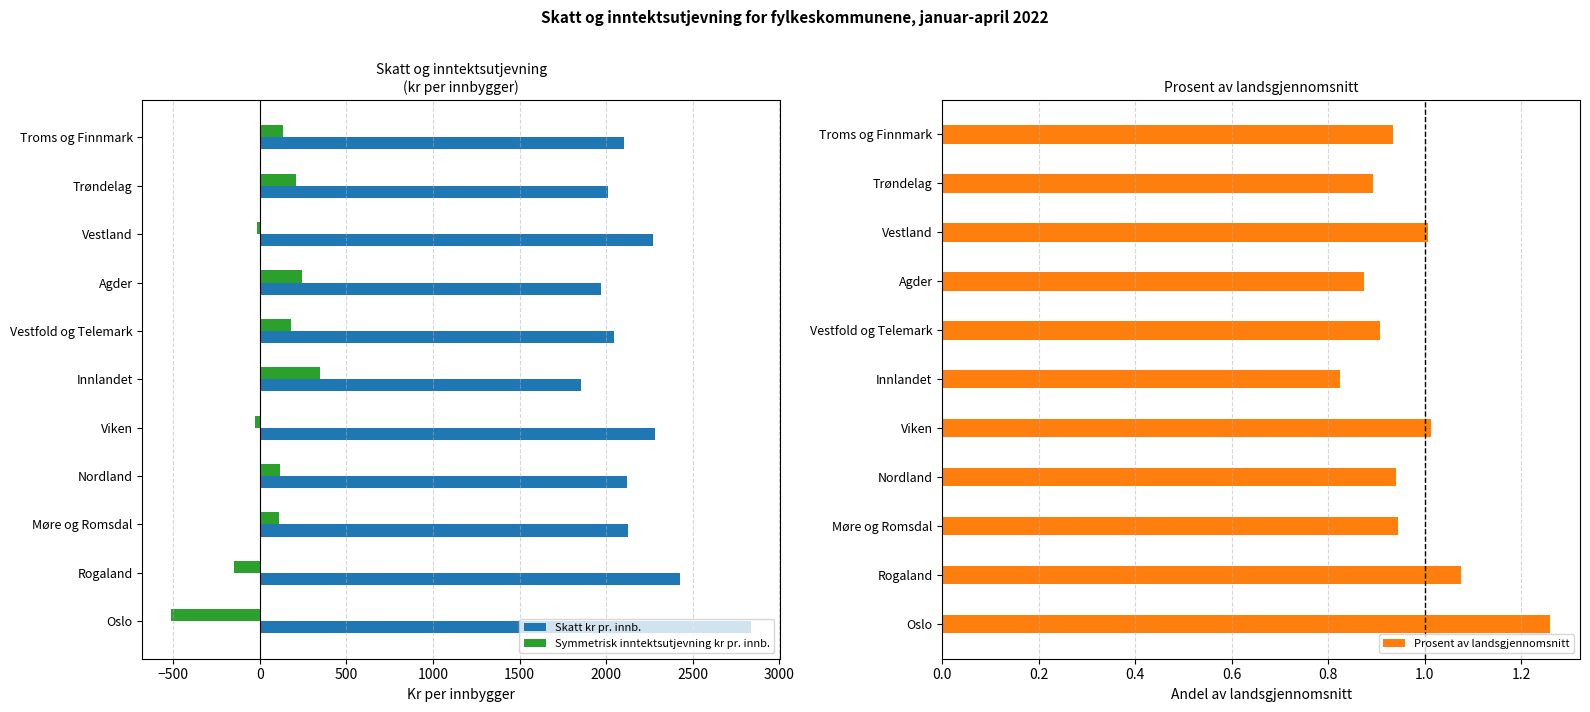

What is the difference between the maximum and minimum values in the Skatt kr pr. innb. series?

980.5